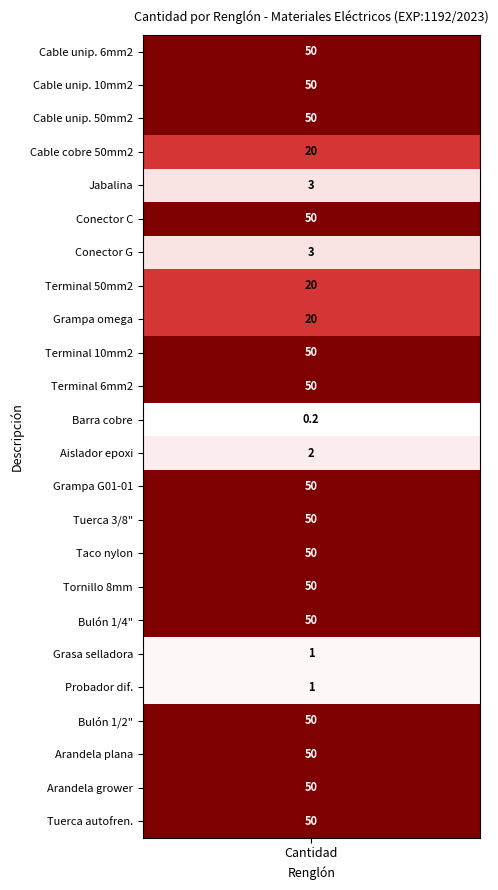

Between 2 and 8, which is larger?

2